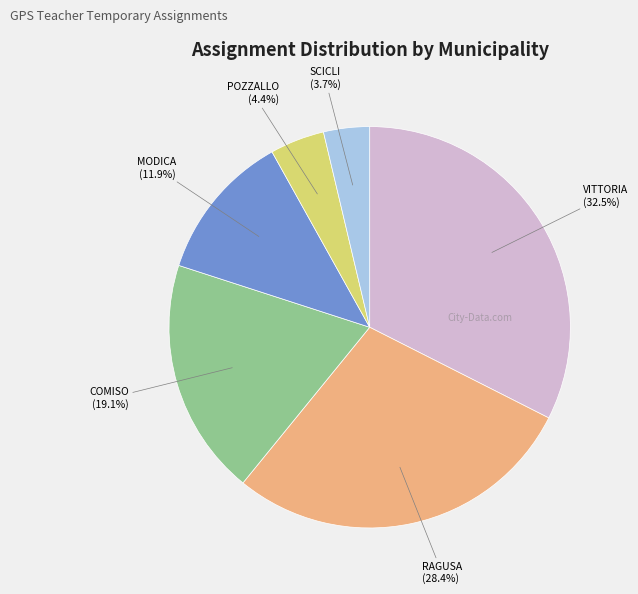

Does any single category account for the majority?

No